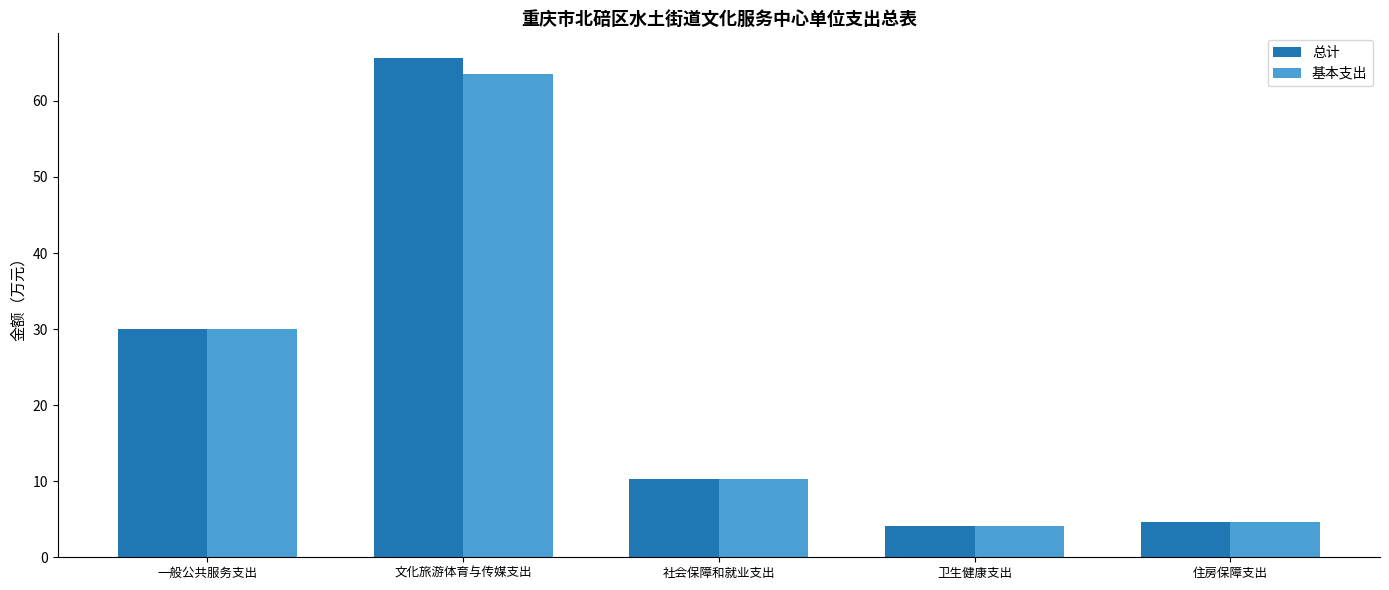

Where does the 基本支出 series first go above 10?

一般公共服务支出